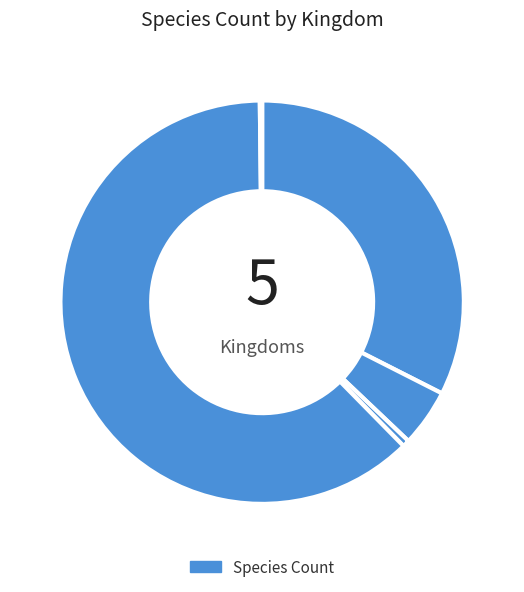

What is the smallest slice in the pie chart?

6